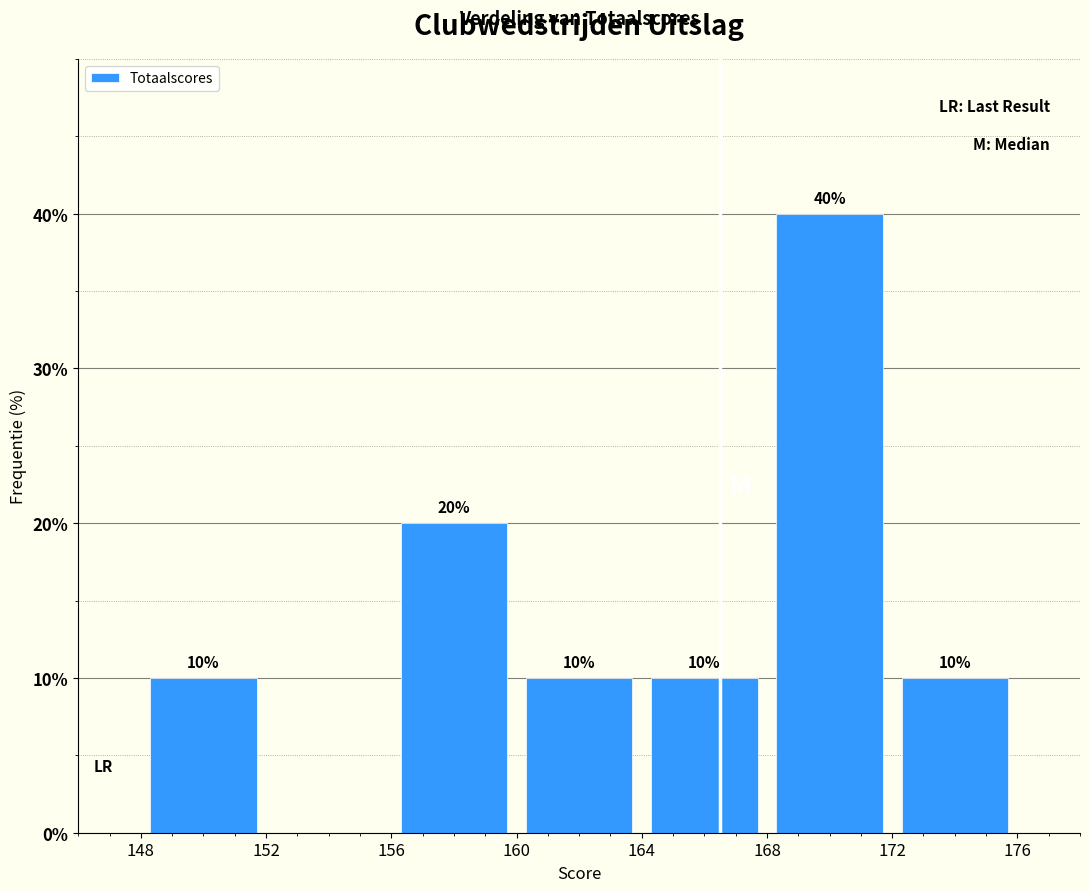

Which range on the x-axis has the tallest bar?

168 to 172